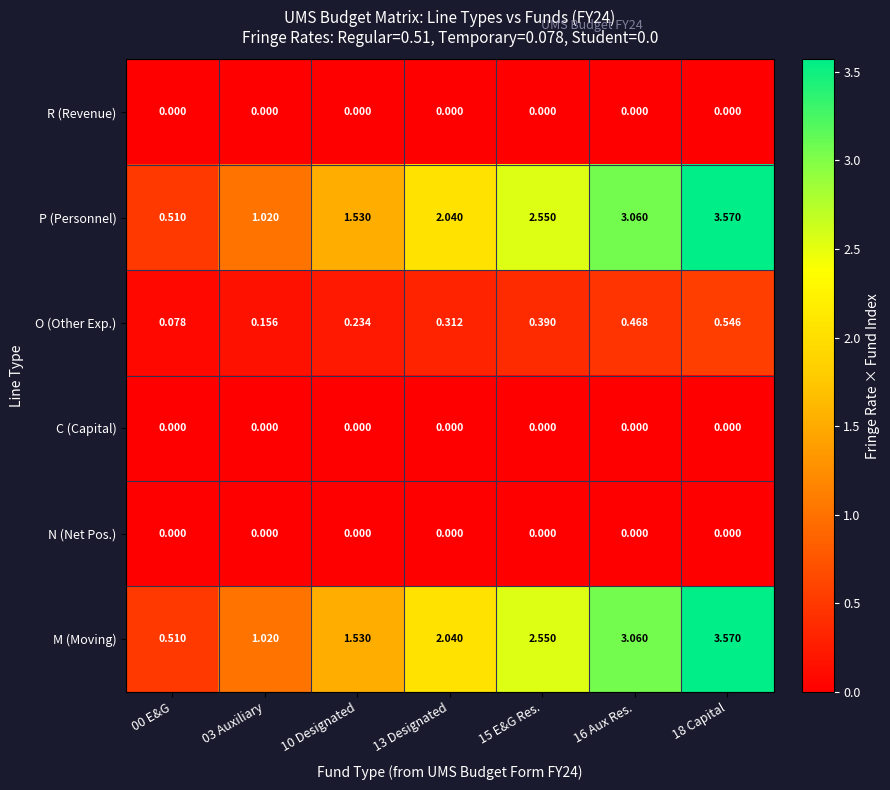

Is the value of M (Moving) at 18 Capital greater than the value of R (Revenue) at 15 E&G Res.?

Yes